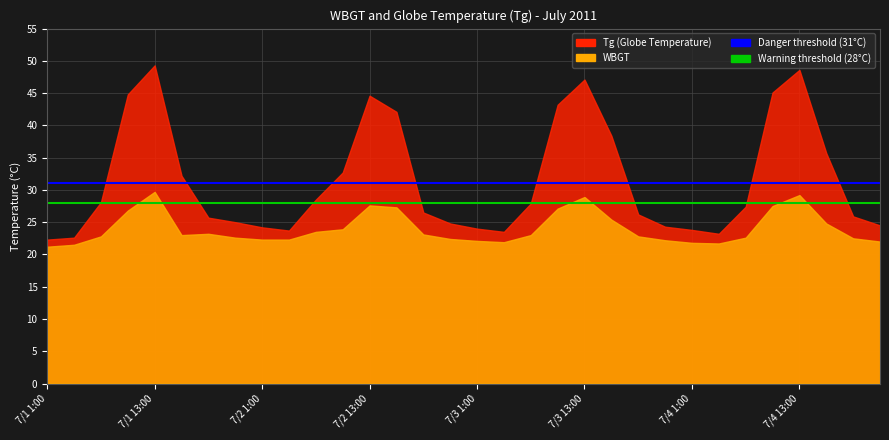

Between 7/1 13:00 and 7/1 1:00, which is larger?

7/1 13:00